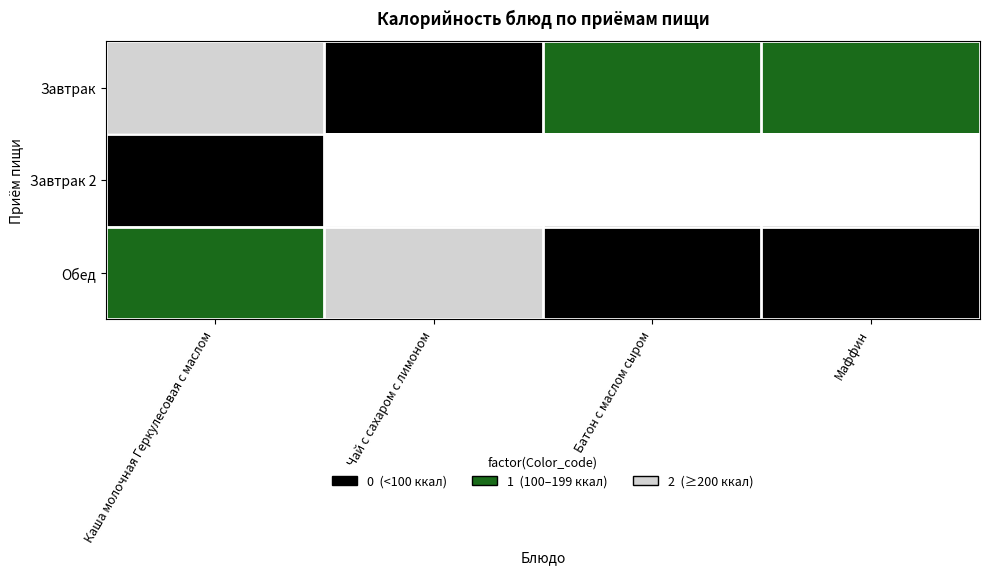

Is it true that Обед equals 1.7 at Каша молочная Геркулесовая с маслом?

False